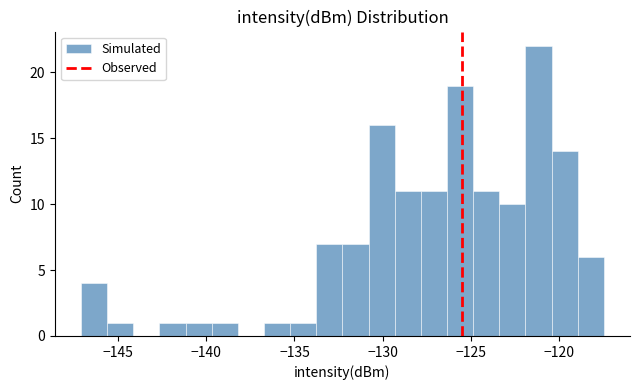

Read against the x-axis, roughly where is the centre of the tallest bar?

-121.0